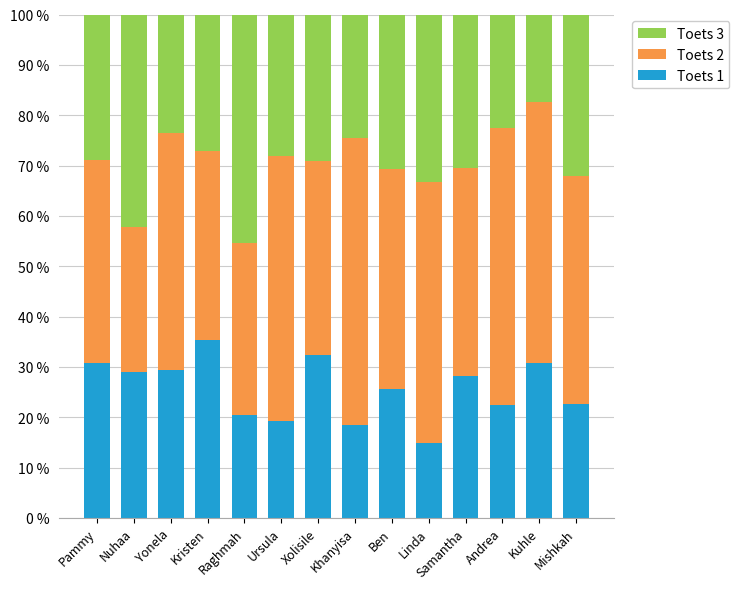

What is the total value across all series at Kuhle?

100.0